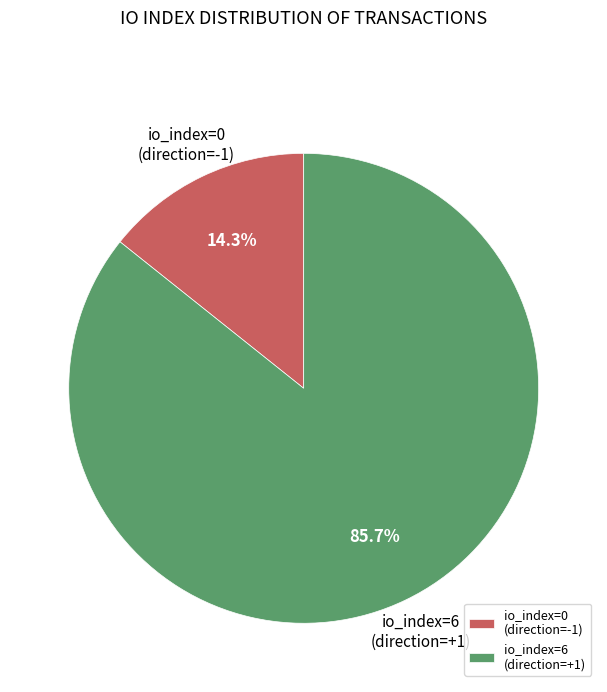

Is it true that io_index=0 is 5% of the pie?

False